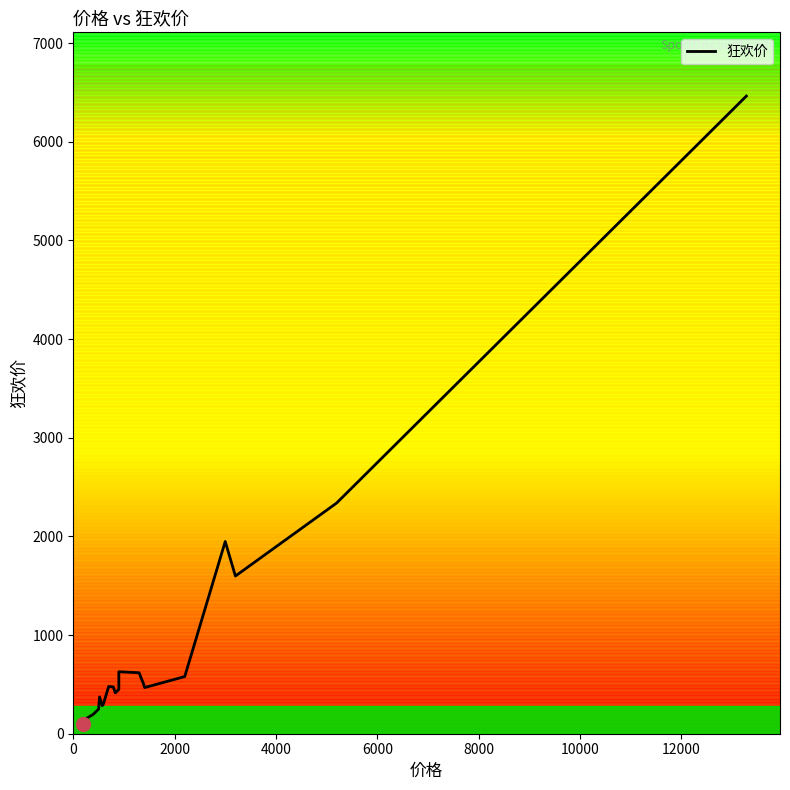

How many points are lower than both their immediate neighbors (excluding endpoints)?

4